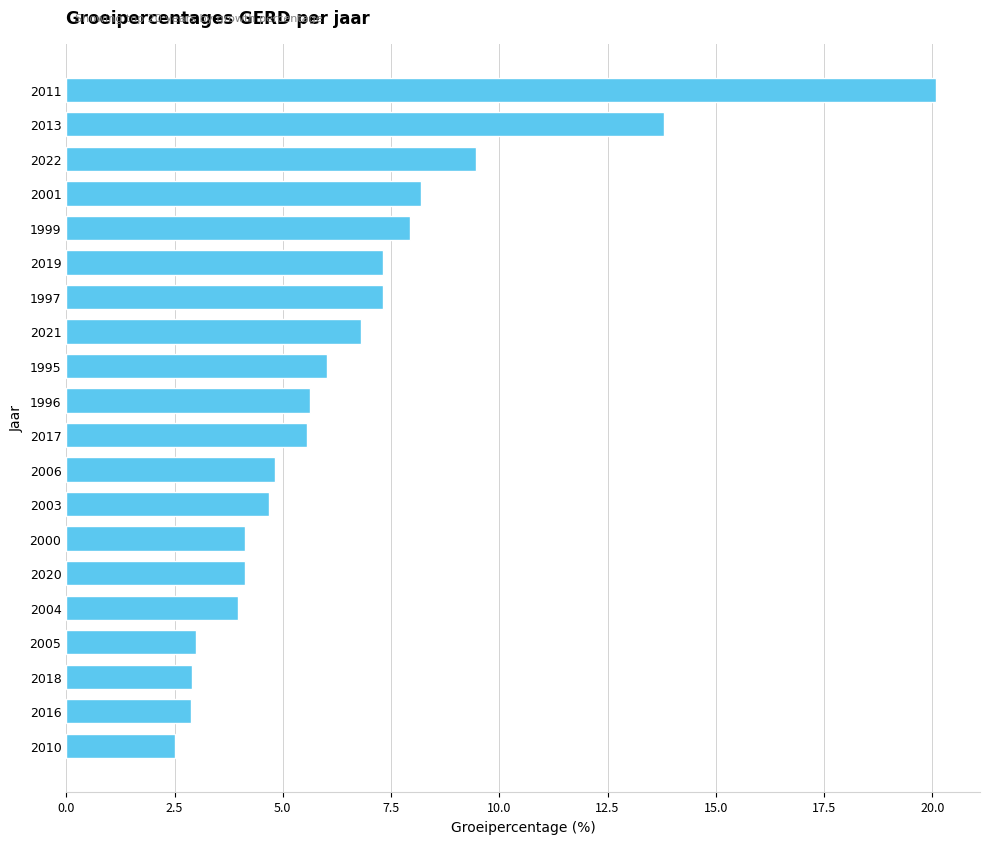

What is the ratio of the value at 2004 to the value at 2010?

1.6